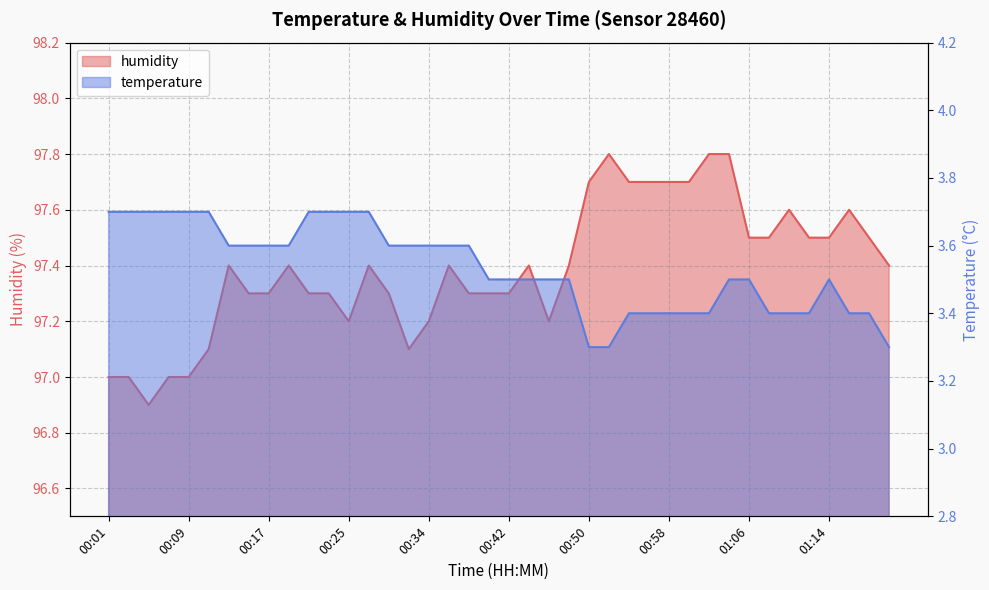

What are all the series names shown in the legend?

temperature, humidity